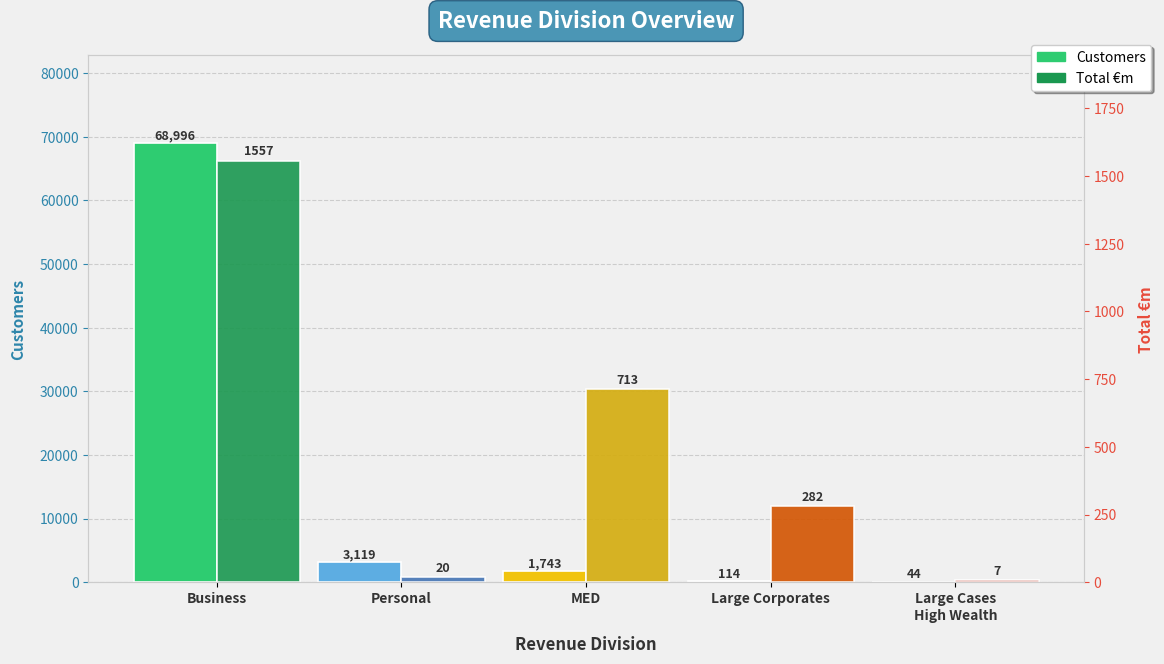

Read the Total €m value at Large Corporates, to the nearest 10.

280